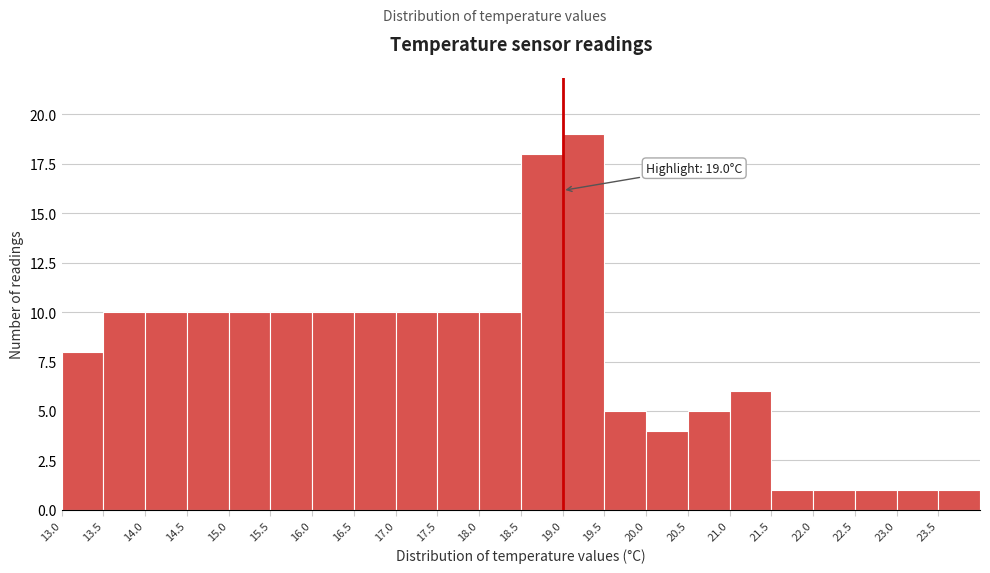

Over which range of the x-axis is the bar tallest?

19.0 to 19.5